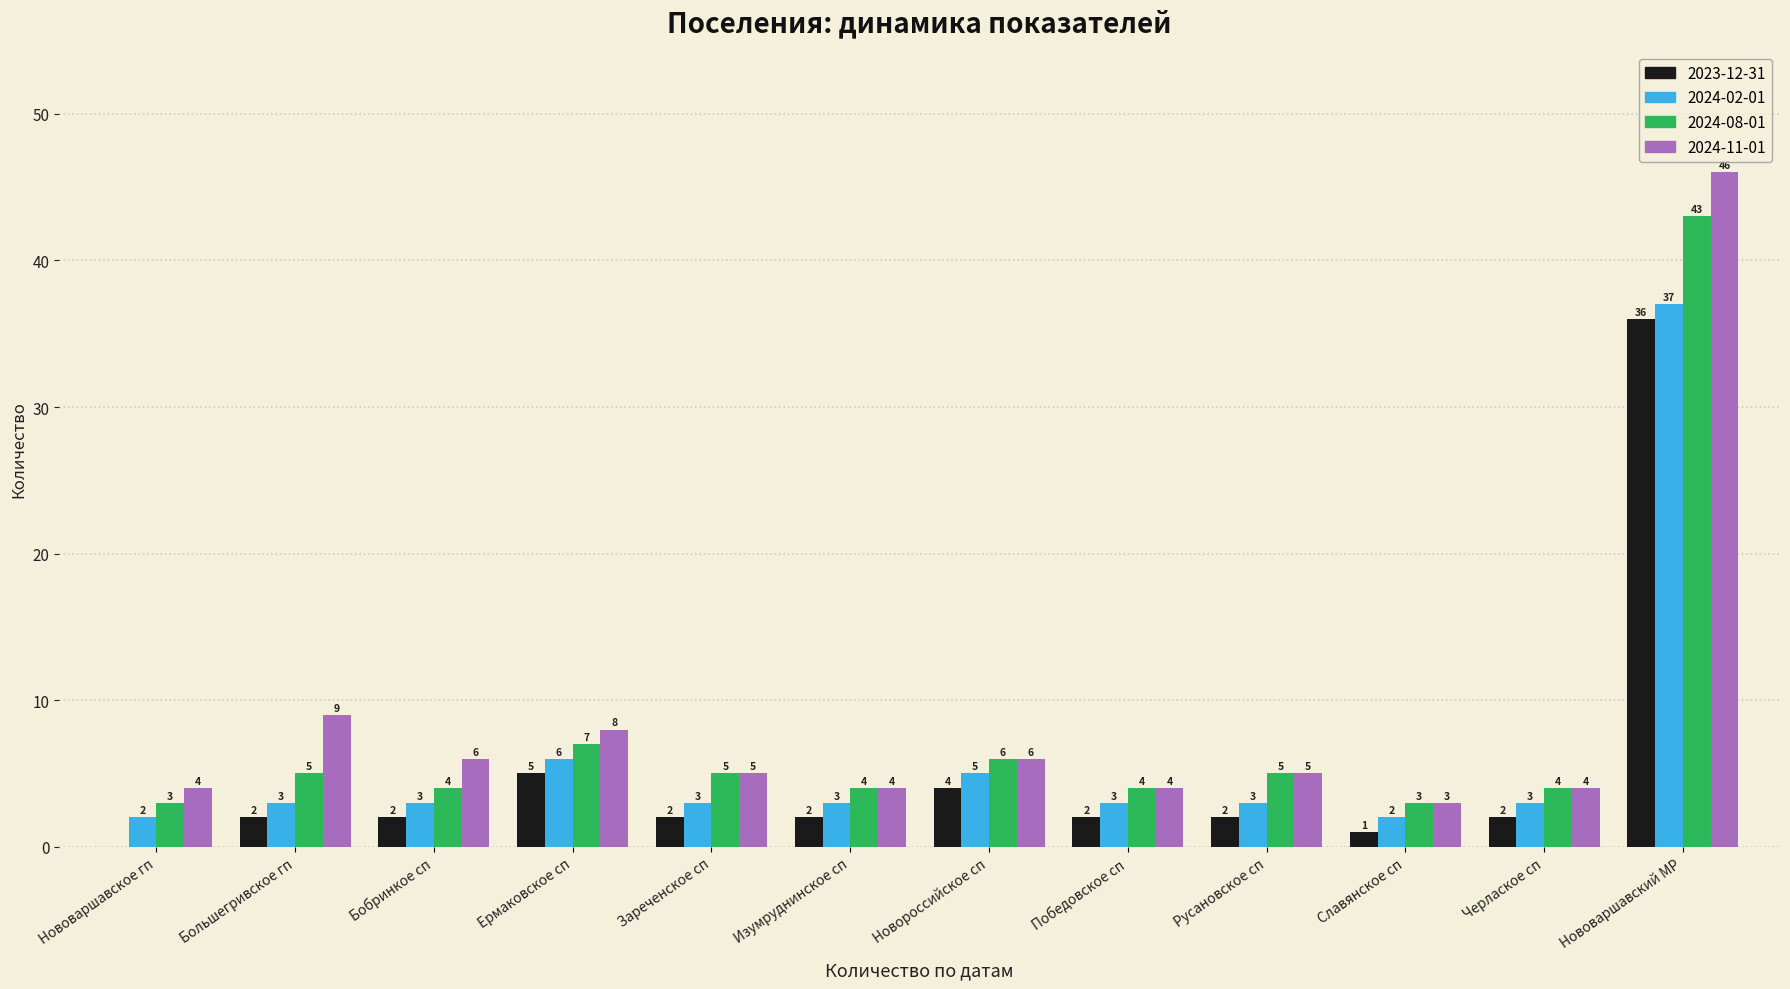

What are all the series names shown in the legend?

2023-12-31, 2024-02-01, 2024-08-01, 2024-11-01